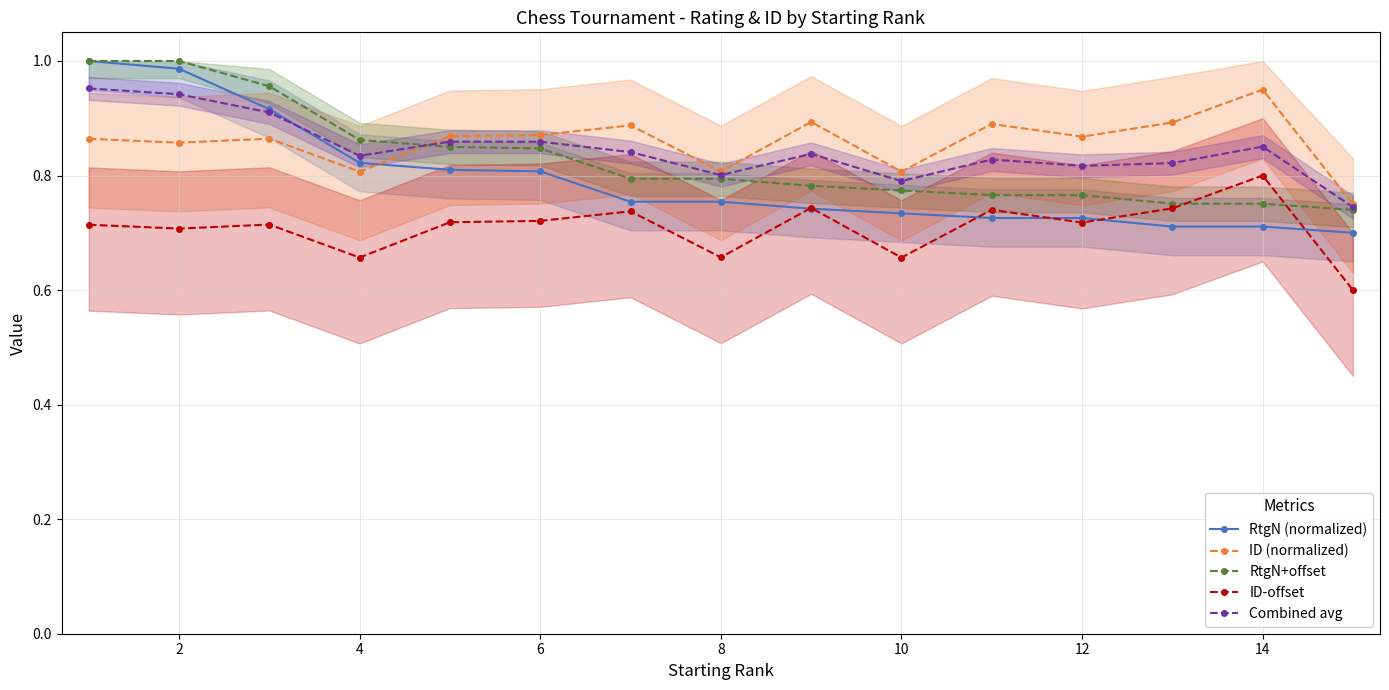

The value of RtgN (normalized) at 10 is 0.3. True or false?

False